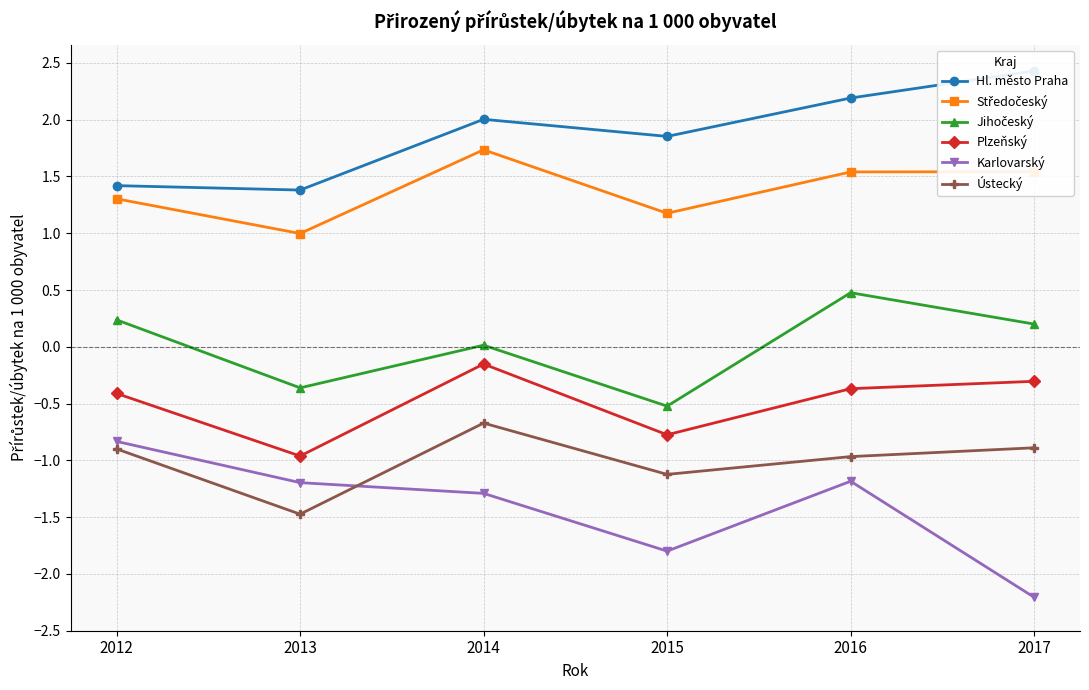

At which label is Karlovarský closest to -1?

2012